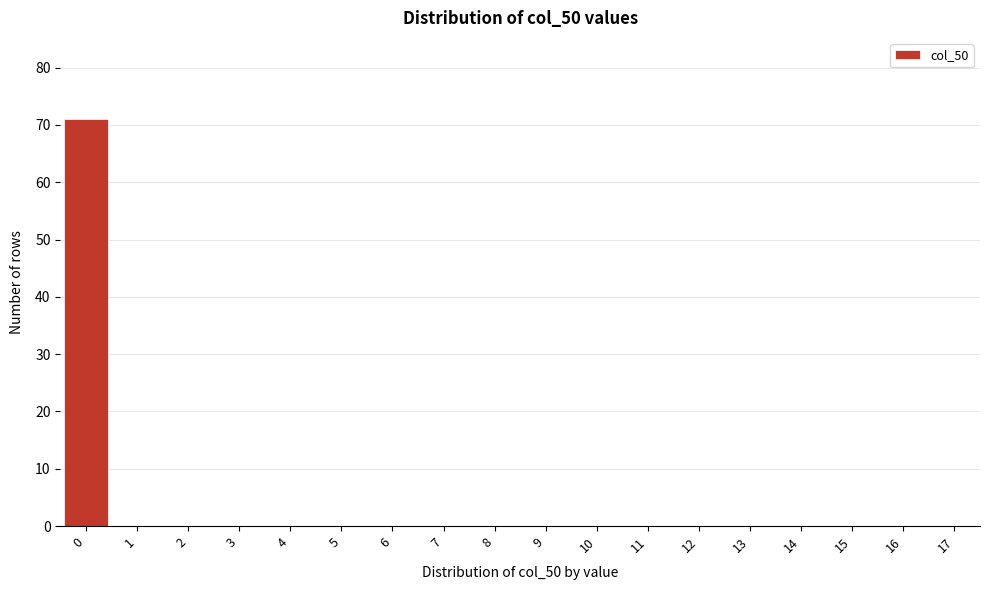

Reading left to right, list all the values displayed in this chart.

0=71	1=0	2=0	3=0	4=0	5=0	6=0	7=0	8=0	9=0	10=0	11=0	12=0	13=0	14=0	15=0	16=0	17=0